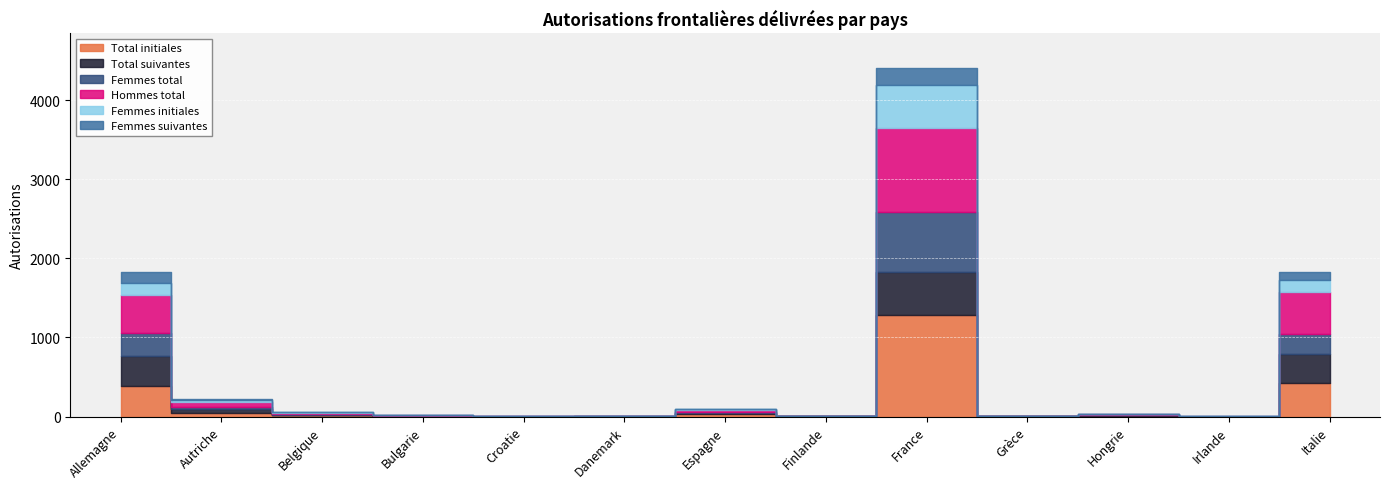

At which label does Femmes suivantes reach its minimum?

Bulgarie